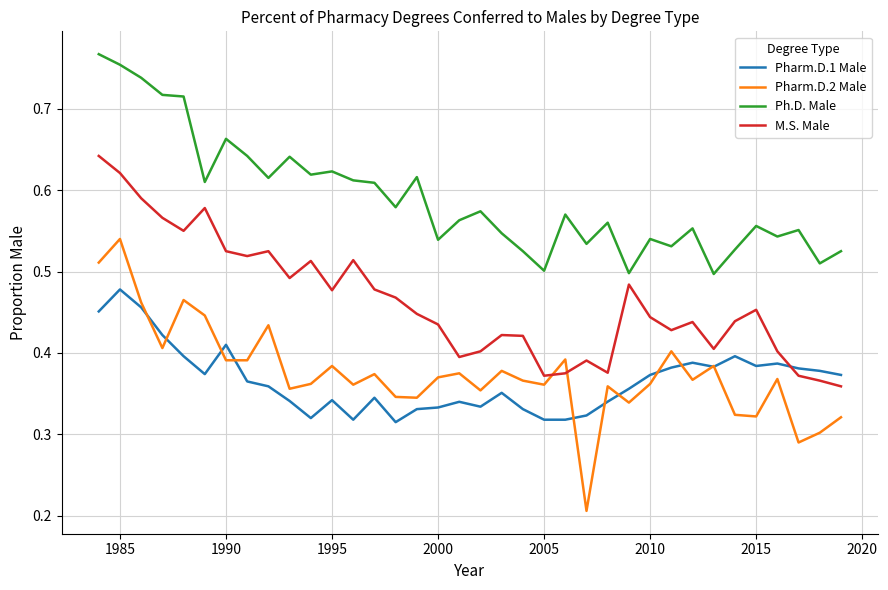

List the series in order of their peak value, highest first.

Ph.D. Male, M.S. Male, Pharm.D.2 Male, Pharm.D.1 Male